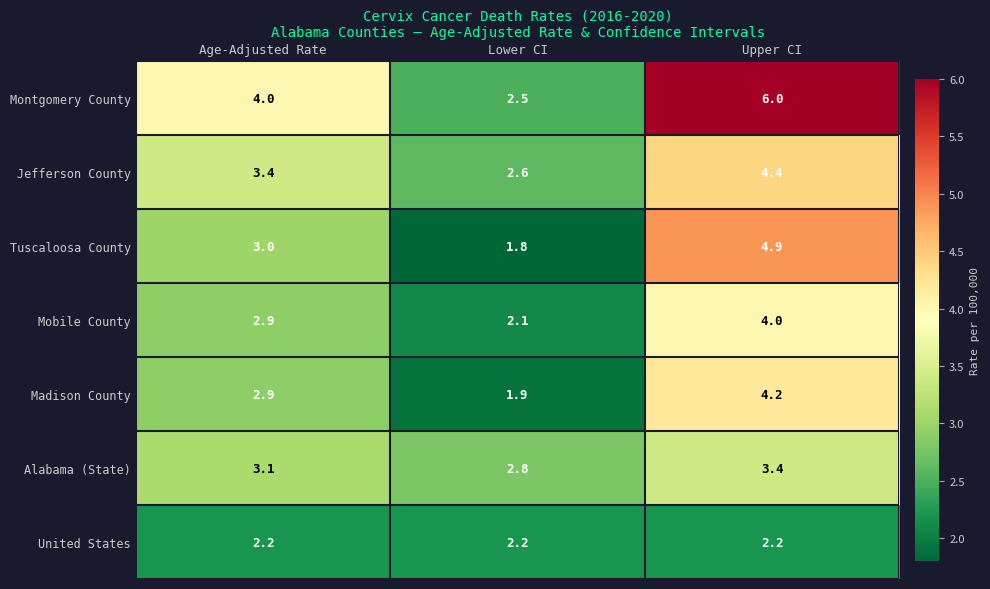

Which label corresponds to the smallest value in the chart?

Lower CI